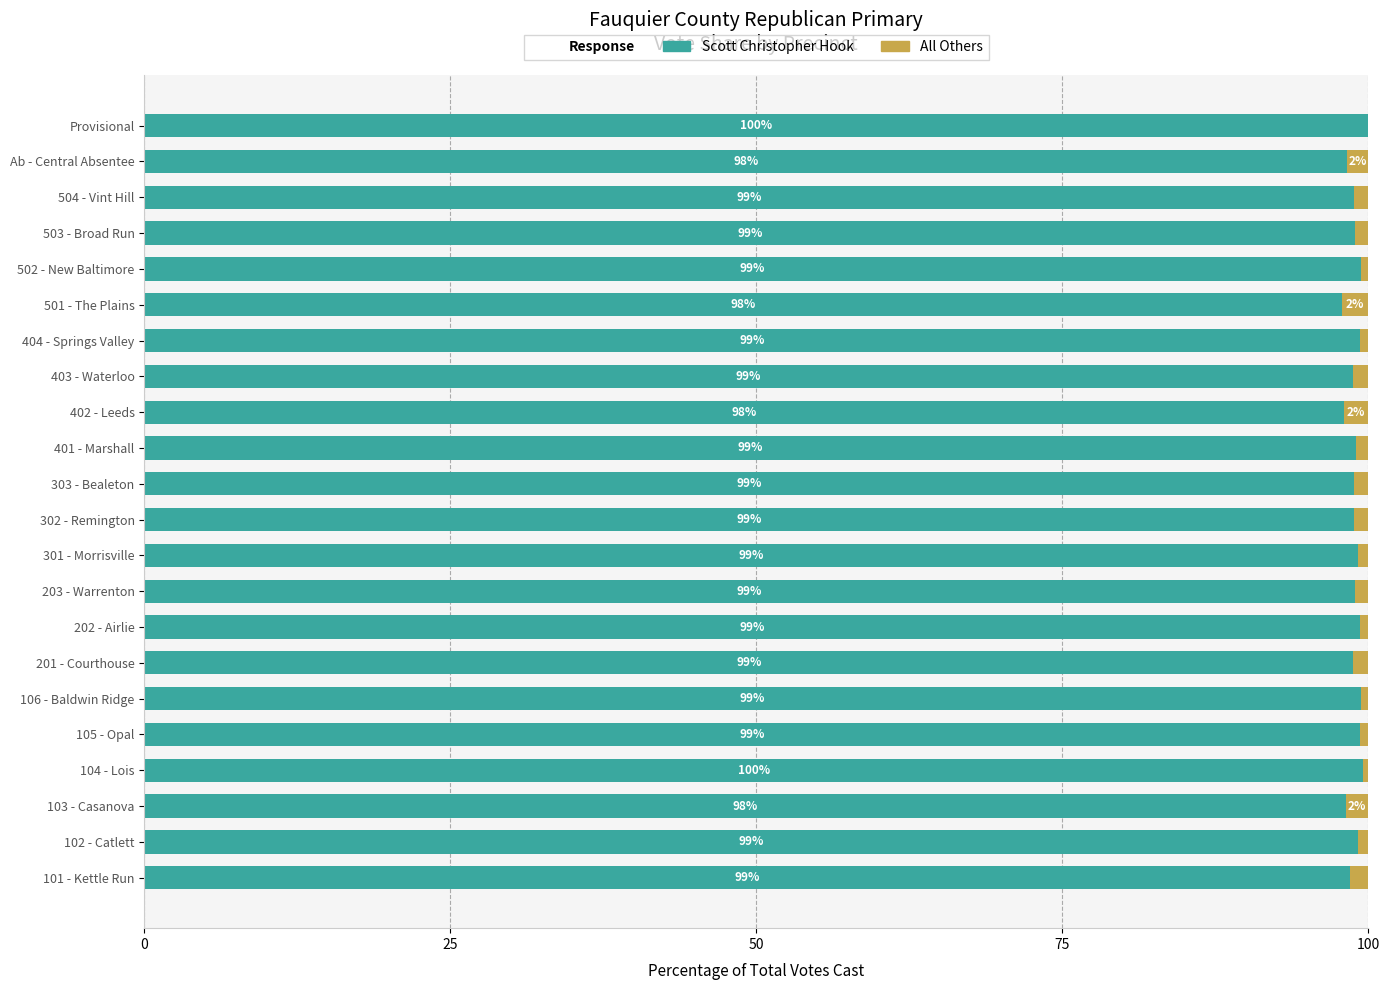

How many categories are shown in the chart?

22